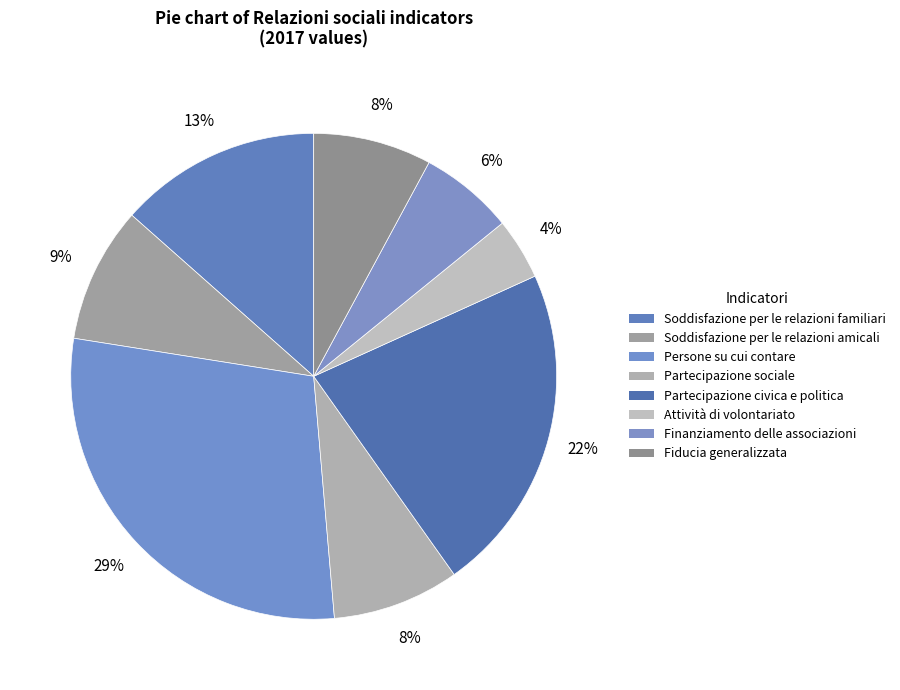

How many segments does this pie chart have?

8